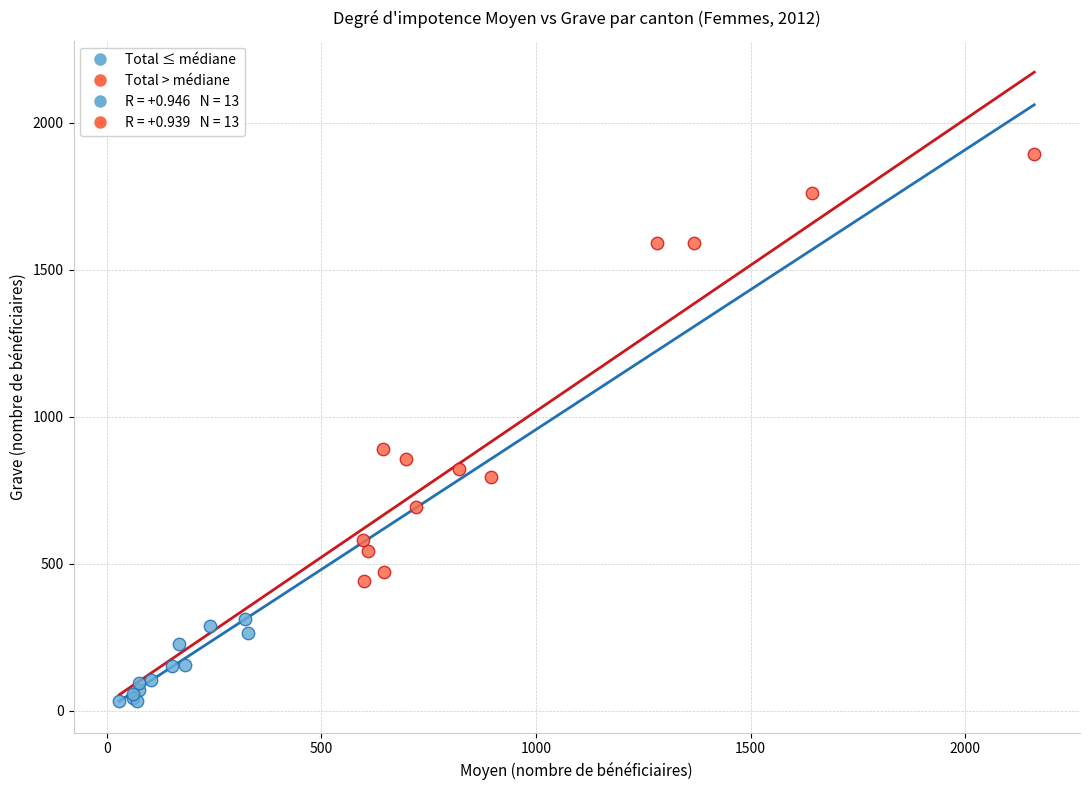

Which series has the widest spread of Y values?

Total > médiane